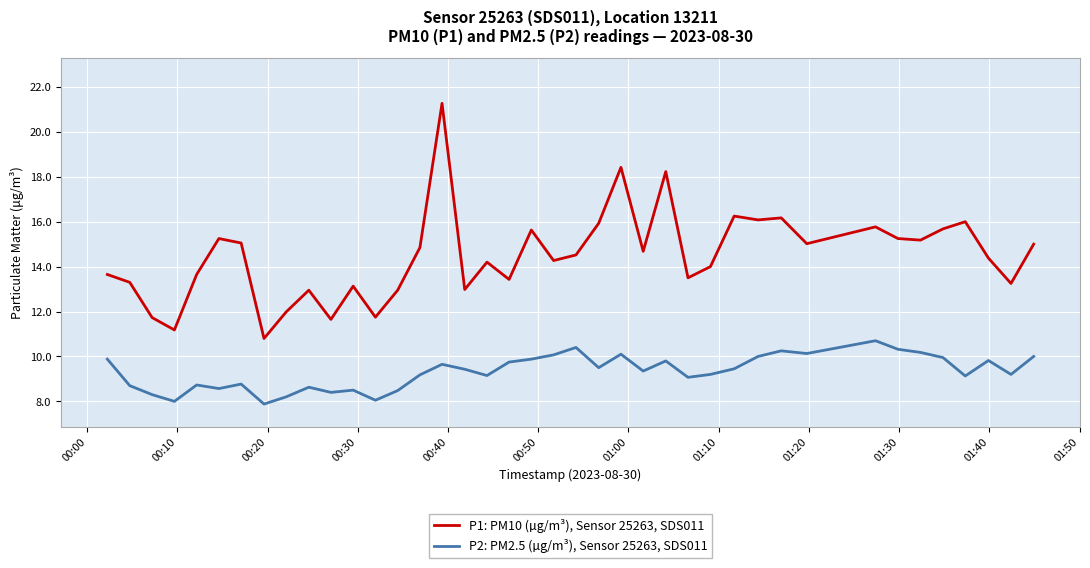

Is this an area chart (filled region under the line)?

No